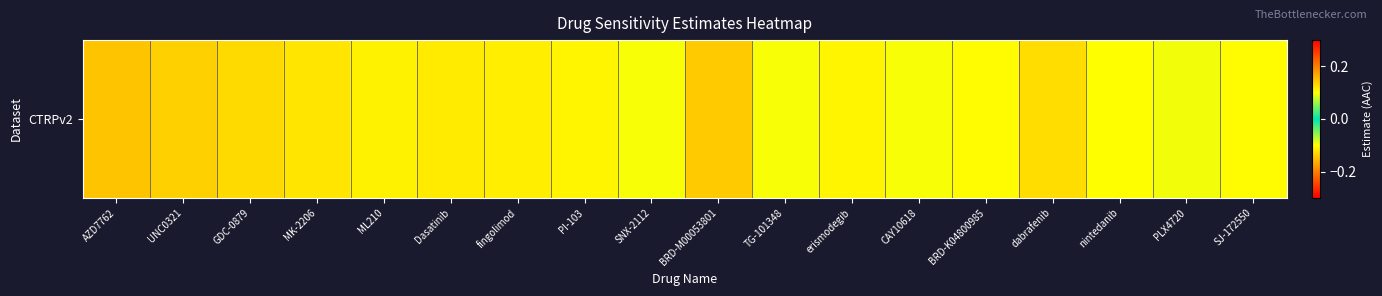

Which category has the lowest value across all series?

AZD7762